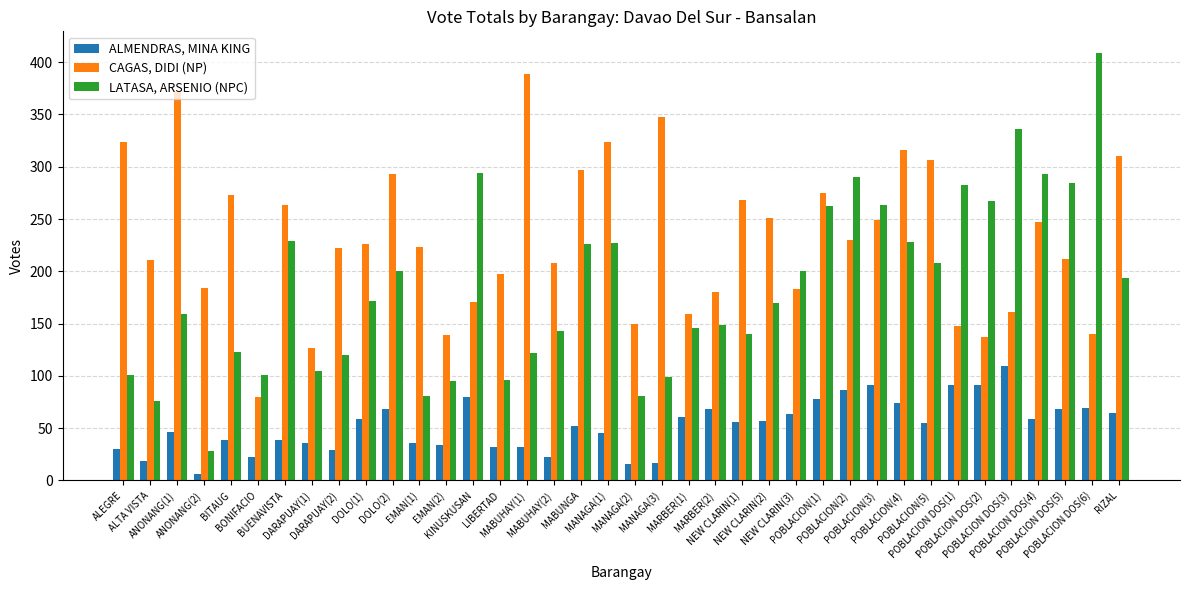

What is the difference between the maximum and minimum values in the CAGAS, DIDI (NP) series?

309